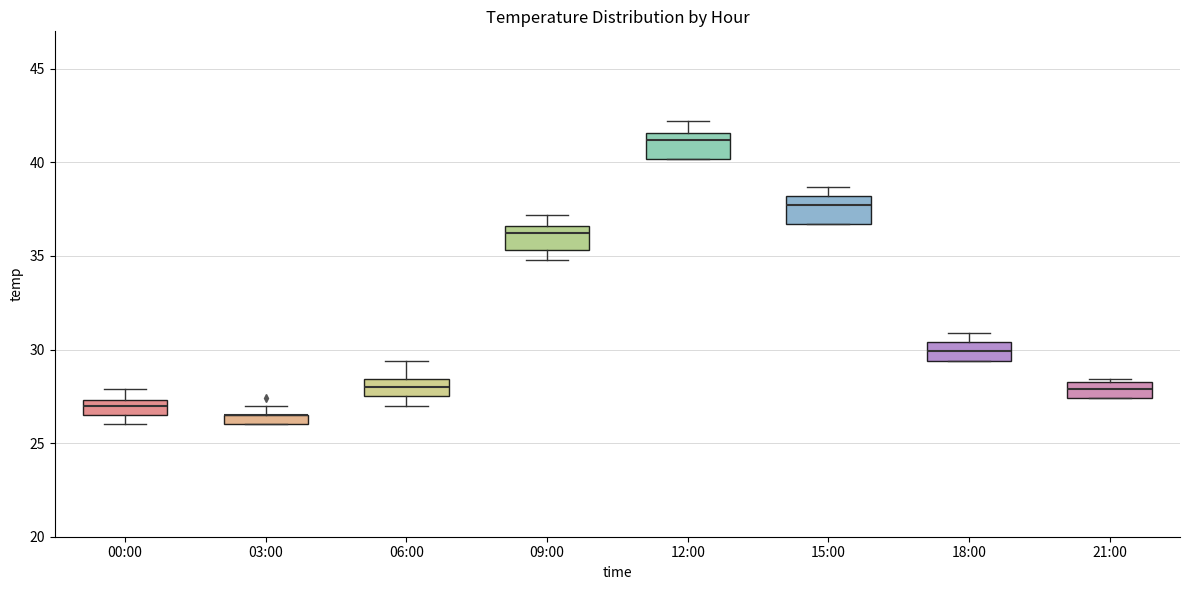

Where is the upper edge of the box for 06:00 on the y-axis? The values are not printed on the chart, so give them approximately, as read against the axis.

28.5